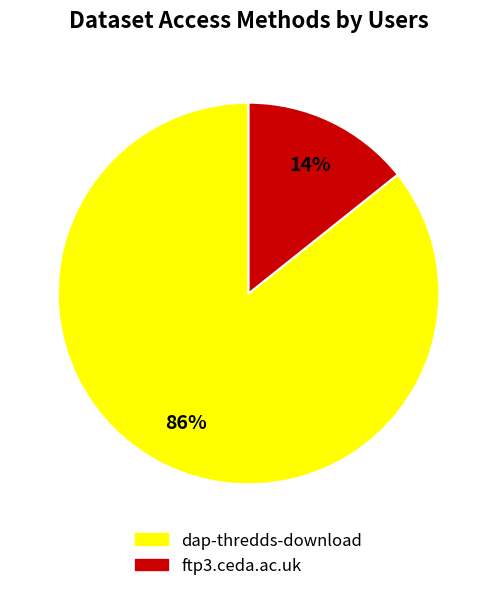

The ftp3.ceda.ac.uk slice represents 14% of the pie. True or false?

True